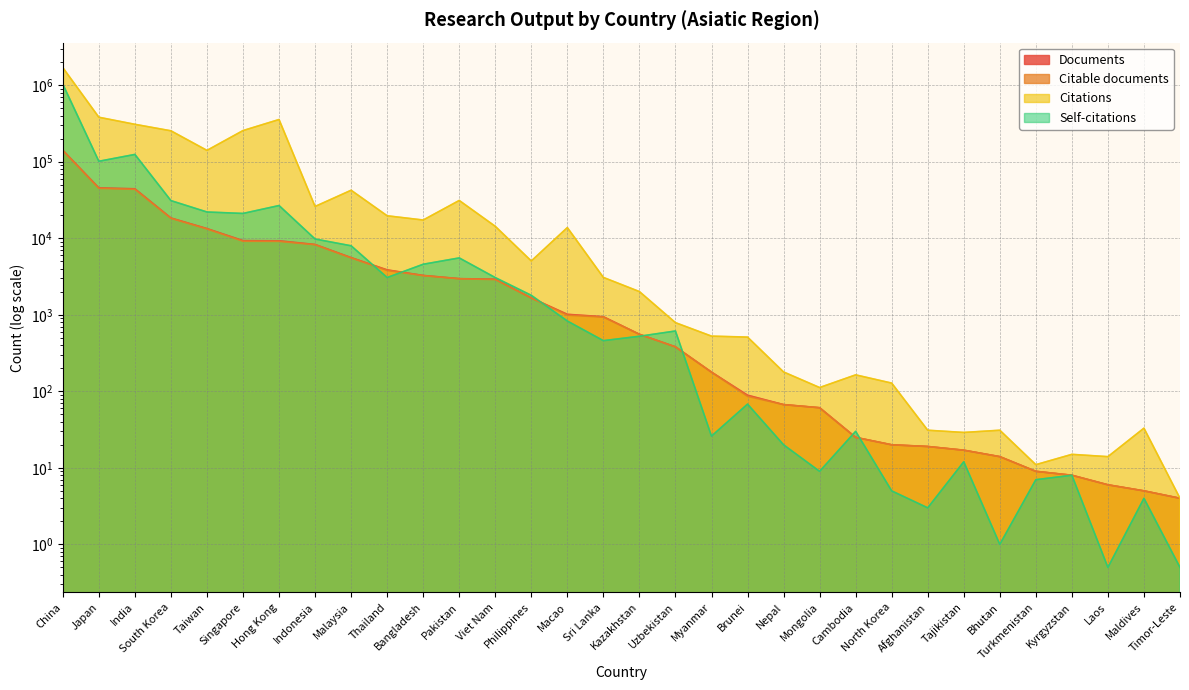

Between Singapore and China, which is larger?

China